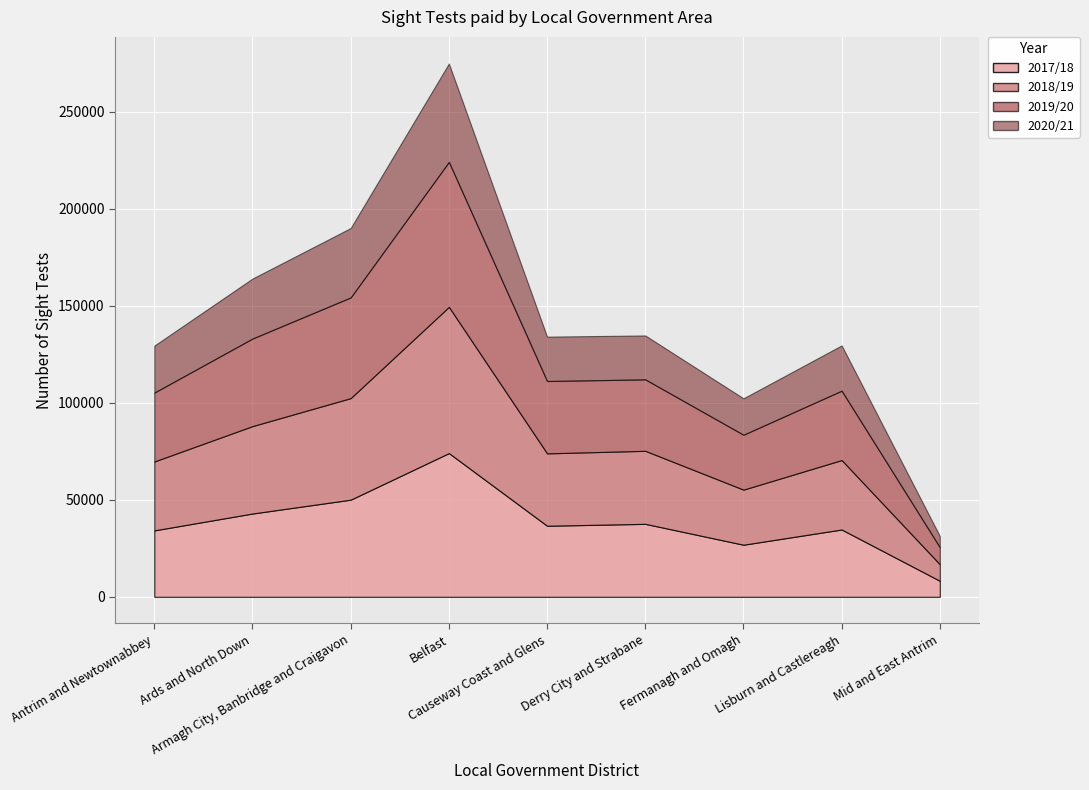

What is the maximum value for 2020/21?

50691